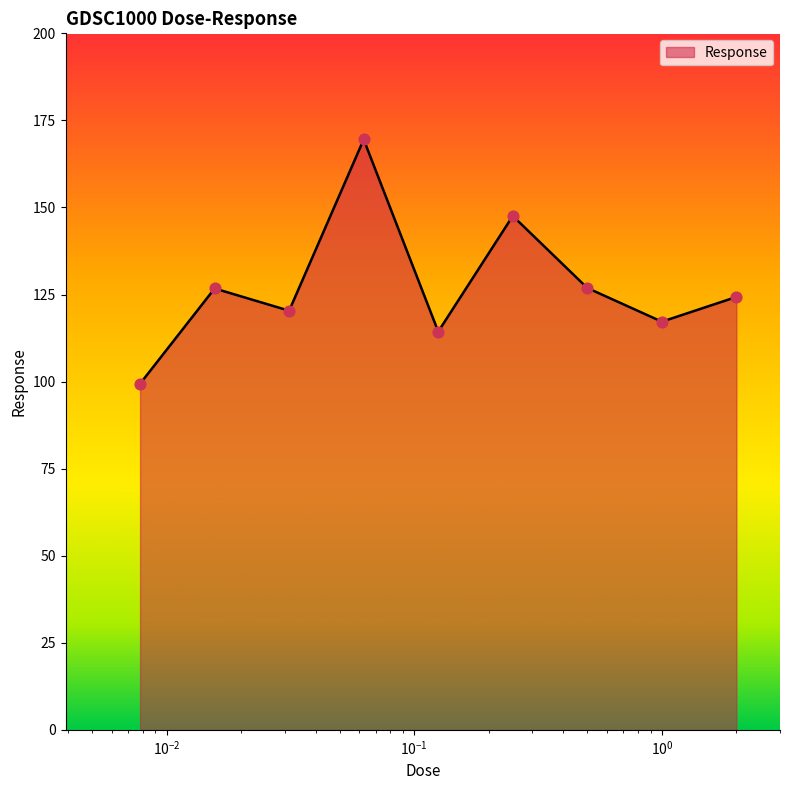

What is the minimum value shown in the chart?

99.4